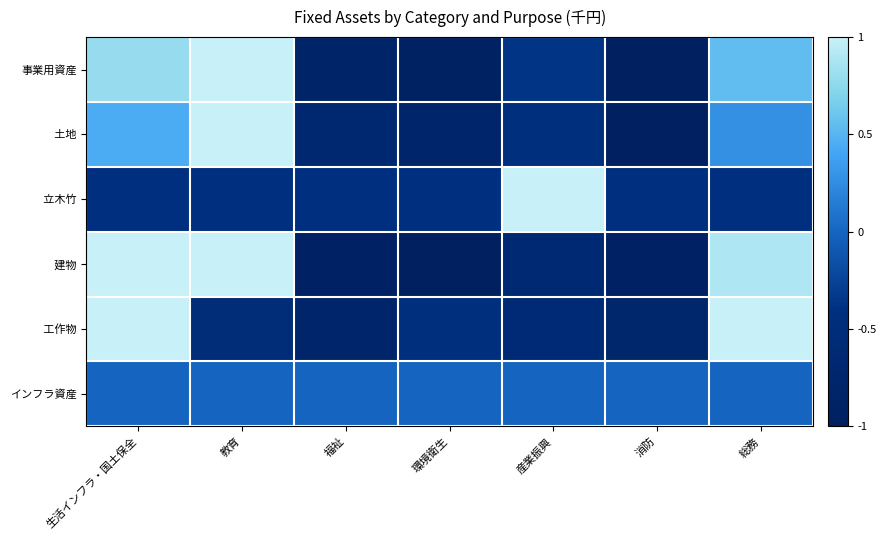

Between 生活インフラ・国土保全 and 福祉, which is larger?

生活インフラ・国土保全